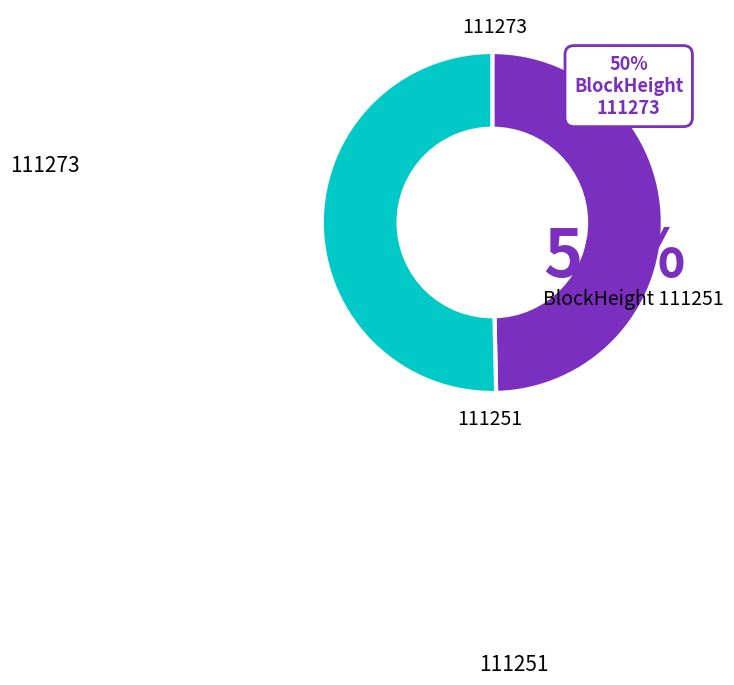

Is there a majority slice in this chart?

Yes